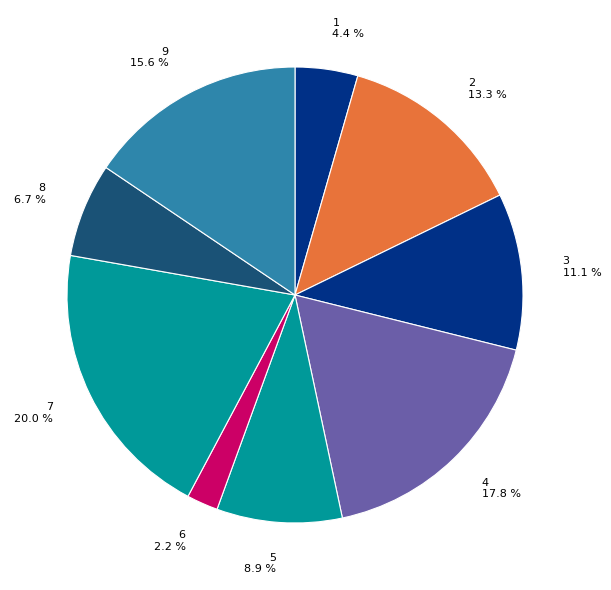

Which slice is the largest?

7